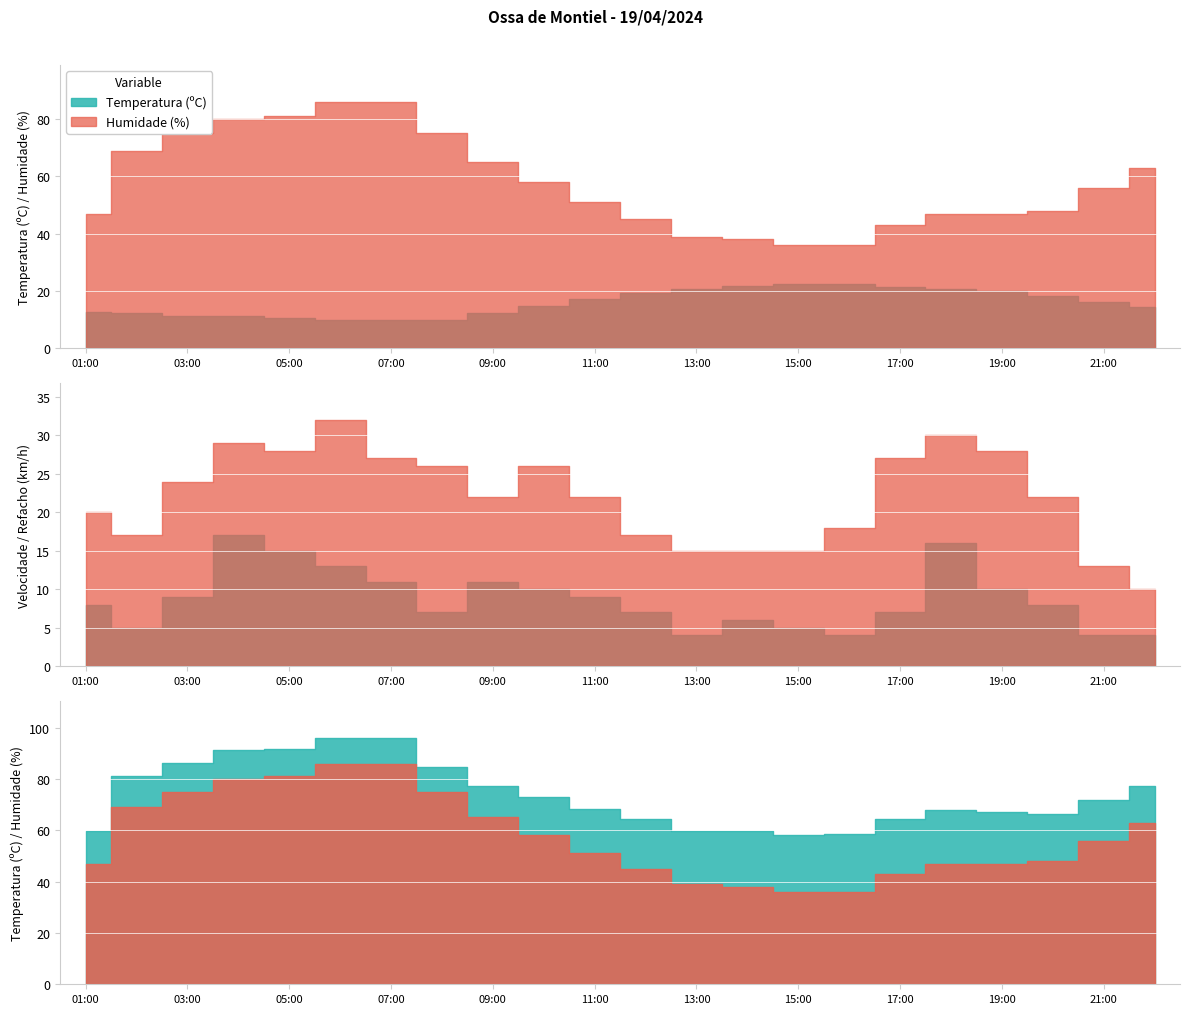

At 13:00, list the series in order from largest to smallest.

Humidade (%), Temperatura (ºC), Refacho (km/h), Velocidade do vento (km/h)